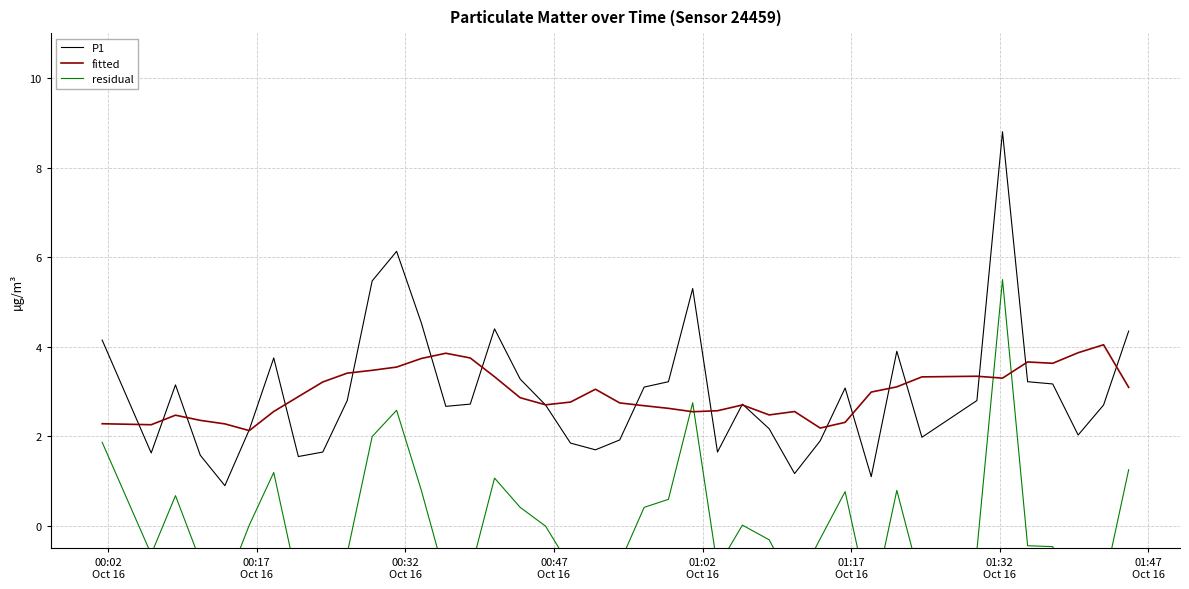

What is the maximum value for fitted?

4.0